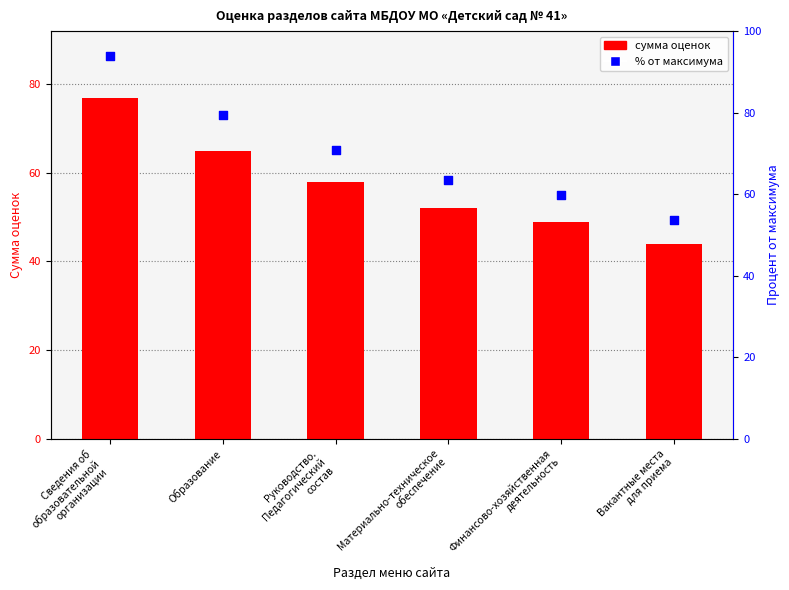

What is the total value across all series at Финансово-хозяйственная
деятельность?

108.8